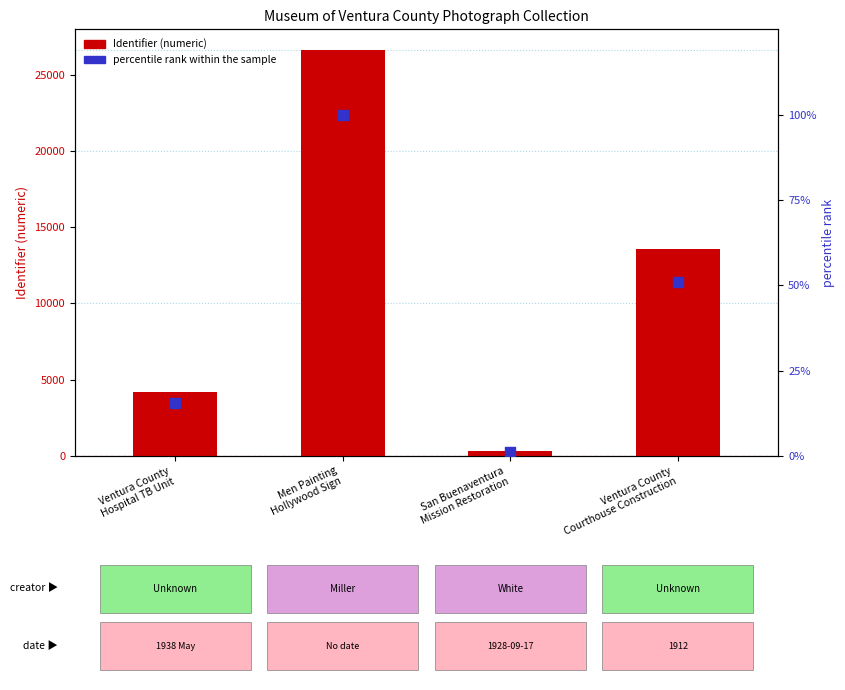

What are all the series names shown in the legend?

Identifier (numeric), percentile rank within the sample